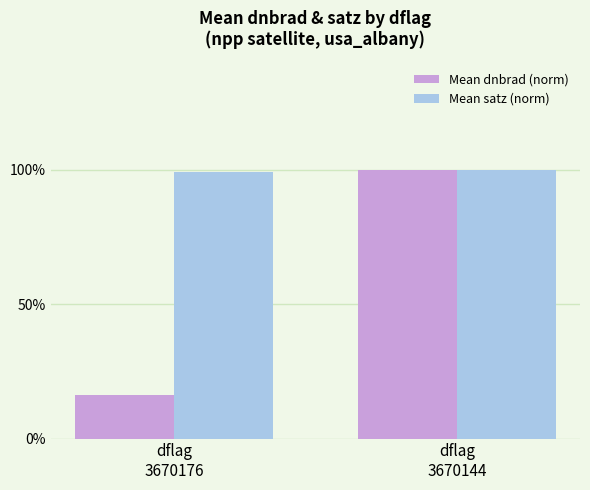

What is the sum of the Mean dnbrad (norm) values at dflag
3670144 and dflag
3670176?

1.2